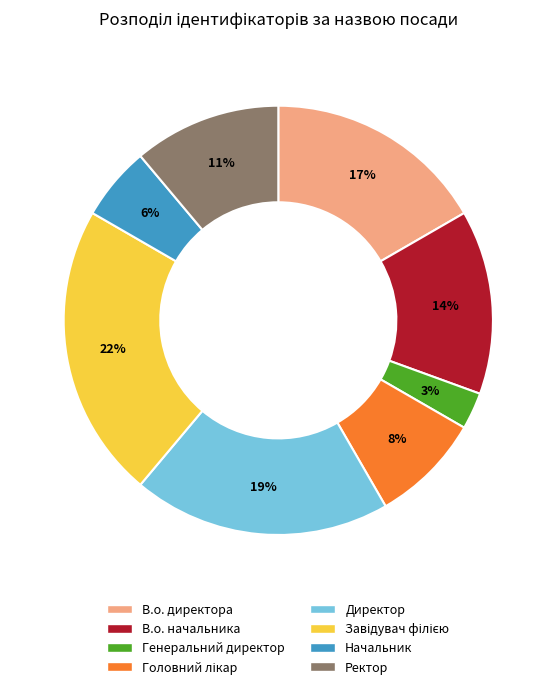

How many slices are in this pie chart?

8